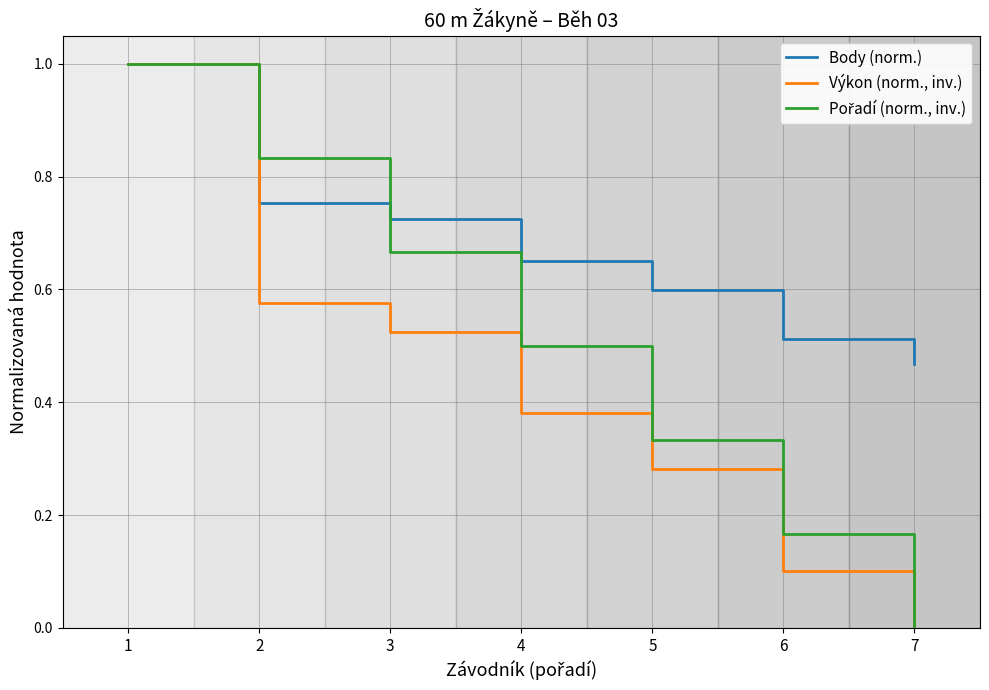

Rank the categories by Výkon (norm., inv.) value from lowest to highest.

7, 6, 5, 4, 3, 2, 1